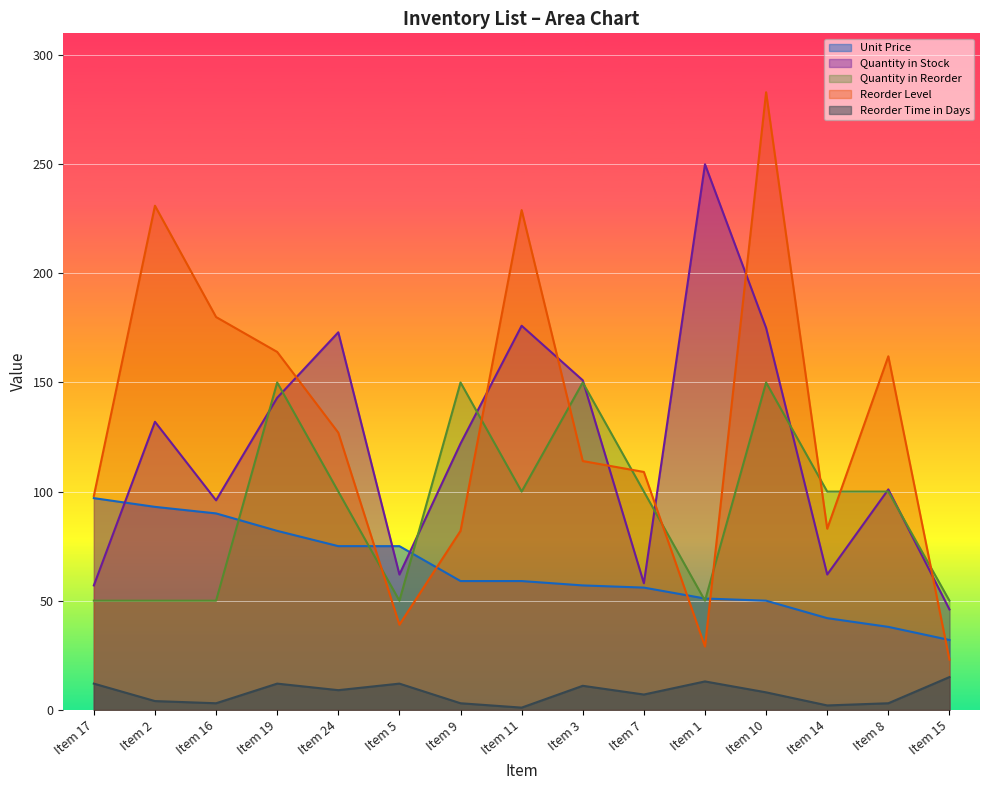

Reading left to right, what are all the values shown in this chart?

Unit Price: Item 17=97	Item 2=93	Item 16=90	Item 19=82	Item 24=75	Item 5=75	Item 9=59	Item 11=59	Item 3=57	Item 7=56	Item 1=51	Item 10=50	Item 14=42	Item 8=38	Item 15=32
Quantity in Stock: Item 17=57	Item 2=132	Item 16=96	Item 19=143	Item 24=173	Item 5=62	Item 9=122	Item 11=176	Item 3=151	Item 7=58	Item 1=250	Item 10=175	Item 14=62	Item 8=101	Item 15=46
Quantity in Reorder: Item 17=50	Item 2=50	Item 16=50	Item 19=150	Item 24=100	Item 5=50	Item 9=150	Item 11=100	Item 3=150	Item 7=100	Item 1=50	Item 10=150	Item 14=100	Item 8=100	Item 15=50
Reorder Level: Item 17=98	Item 2=231	Item 16=180	Item 19=164	Item 24=127	Item 5=39	Item 9=82	Item 11=229	Item 3=114	Item 7=109	Item 1=29	Item 10=283	Item 14=83	Item 8=162	Item 15=23
Reorder Time in Days: Item 17=12	Item 2=4	Item 16=3	Item 19=12	Item 24=9	Item 5=12	Item 9=3	Item 11=1	Item 3=11	Item 7=7	Item 1=13	Item 10=8	Item 14=2	Item 8=3	Item 15=15